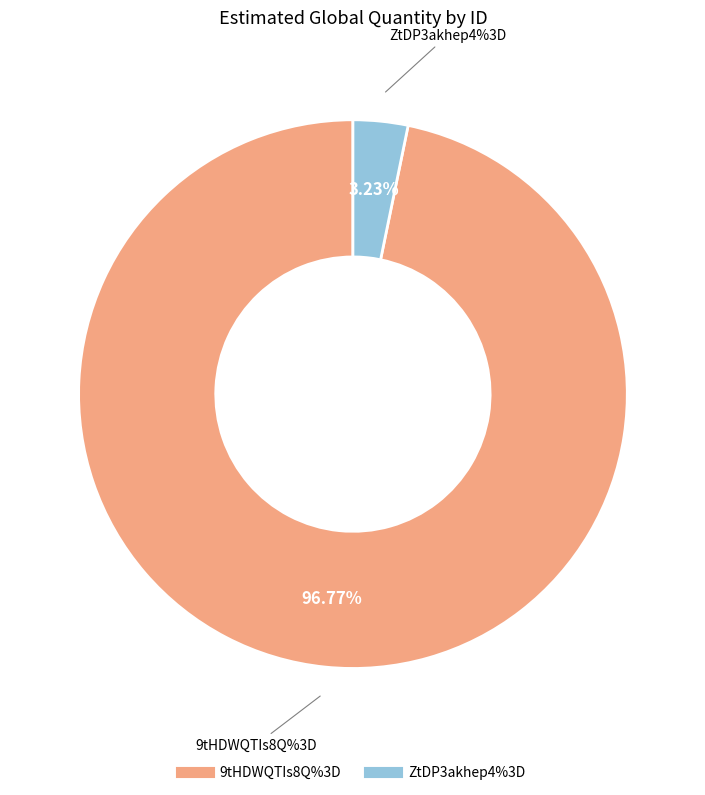

Count the number of slices in the pie.

2